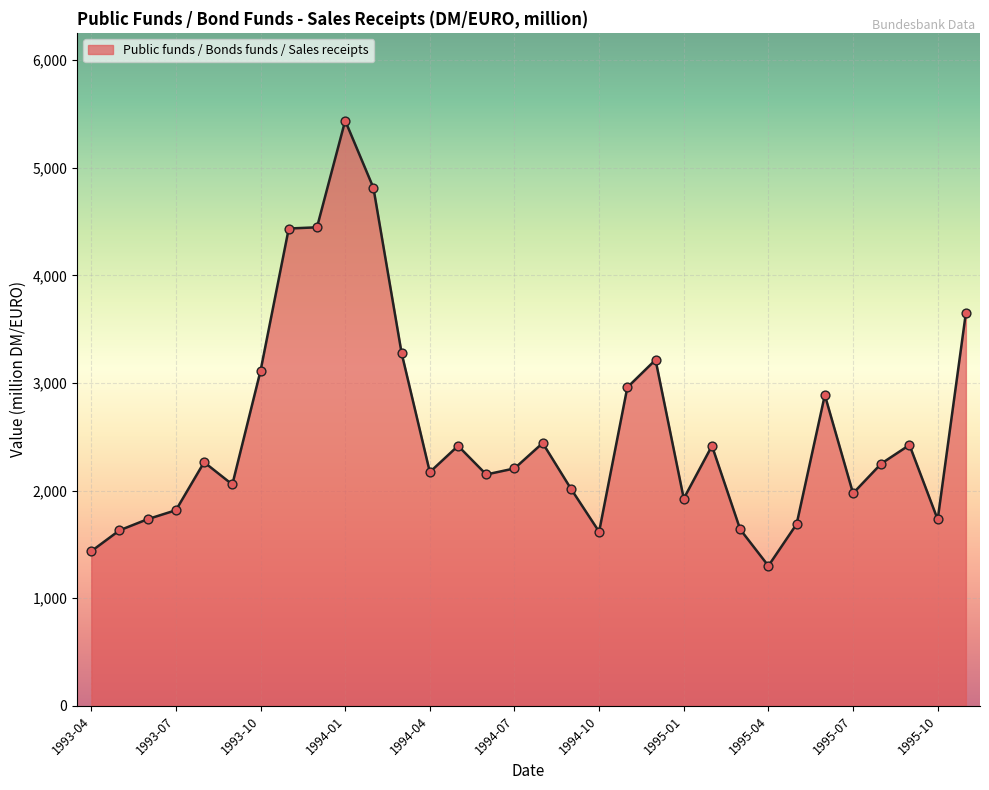

What is the smallest value displayed?

1301